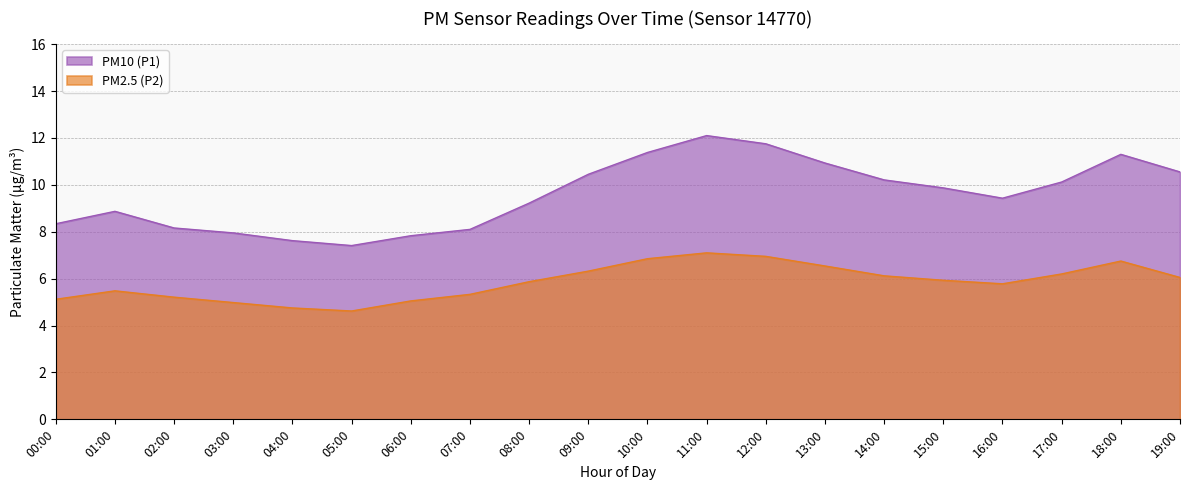

What is the label of the 20th point from the right?

00:00